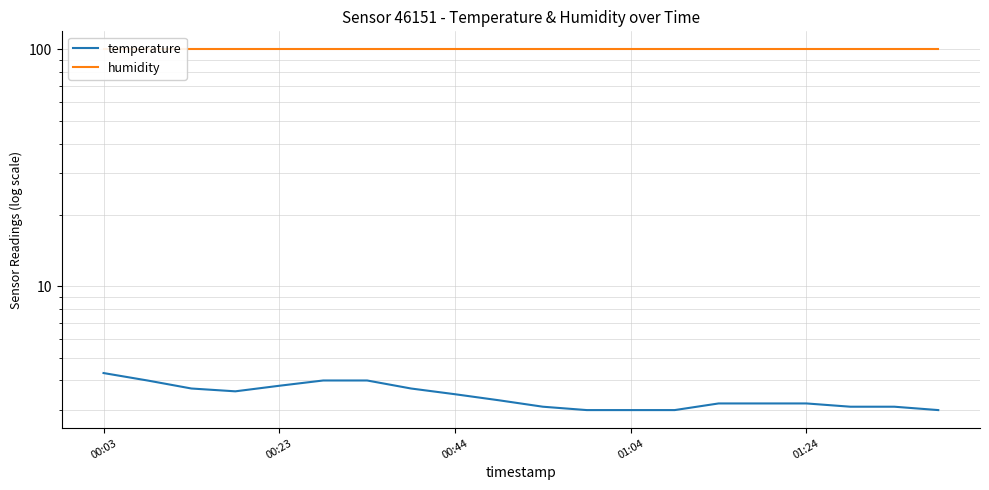

At 11, list the series in order from largest to smallest.

humidity, temperature